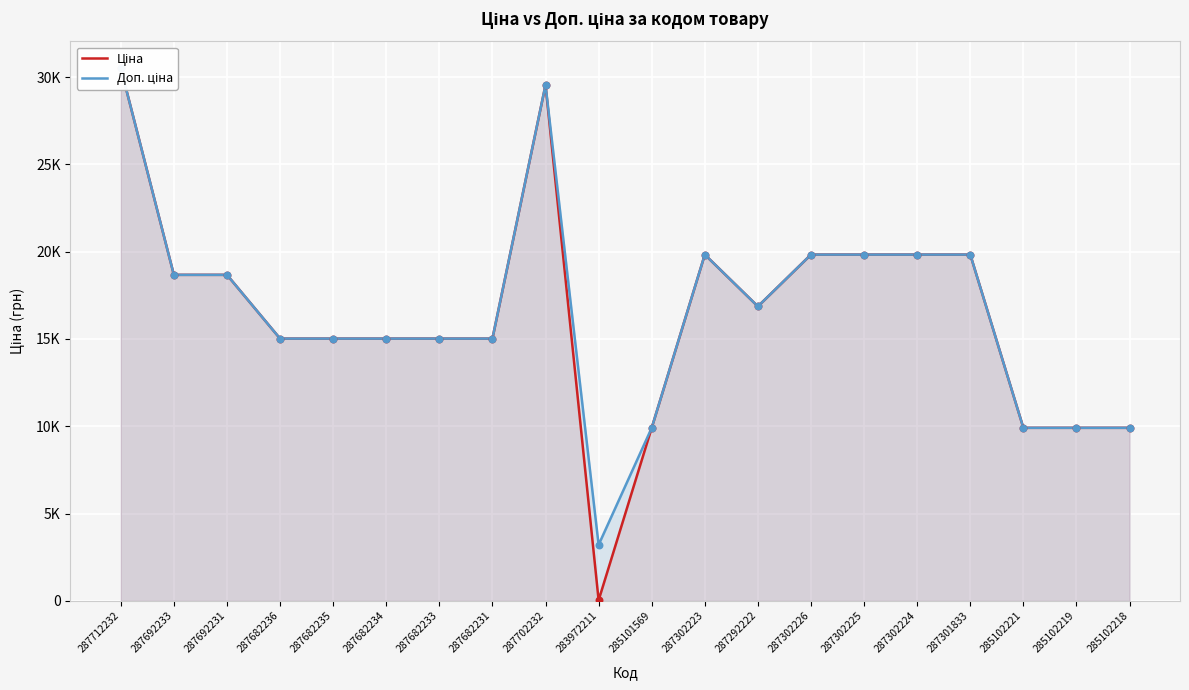

Which series has the largest total across all categories?

Доп. ціна